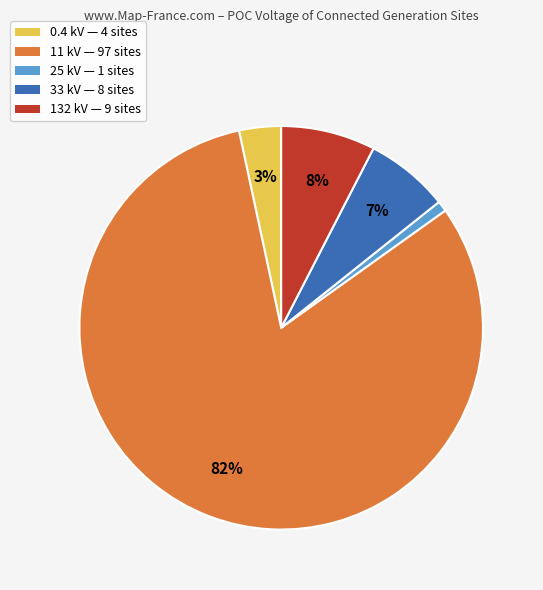

Is there a majority slice in this chart?

Yes